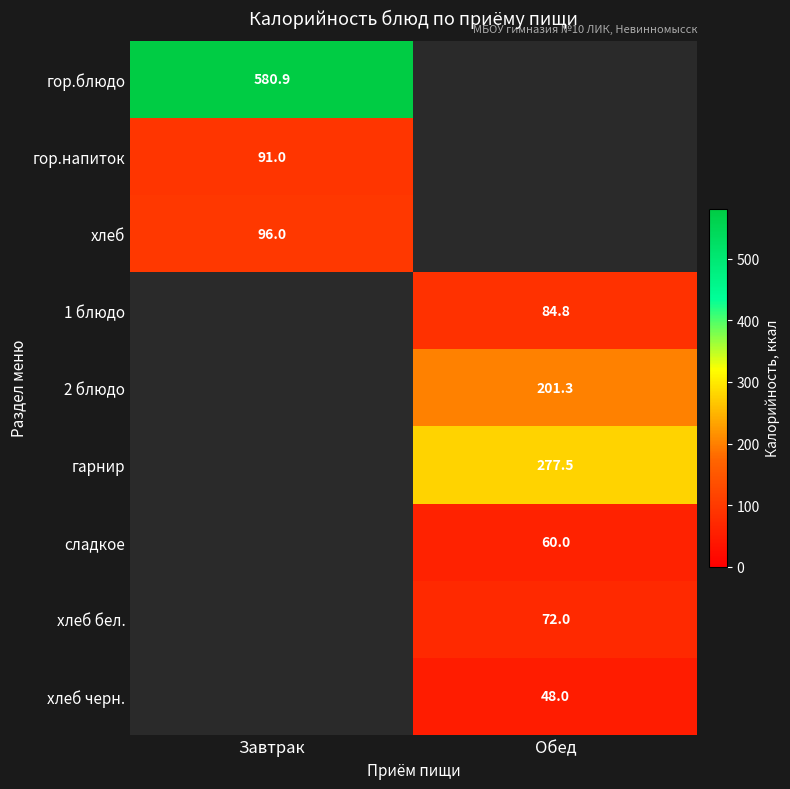

Between Обед and Завтрак, which is larger?

Завтрак